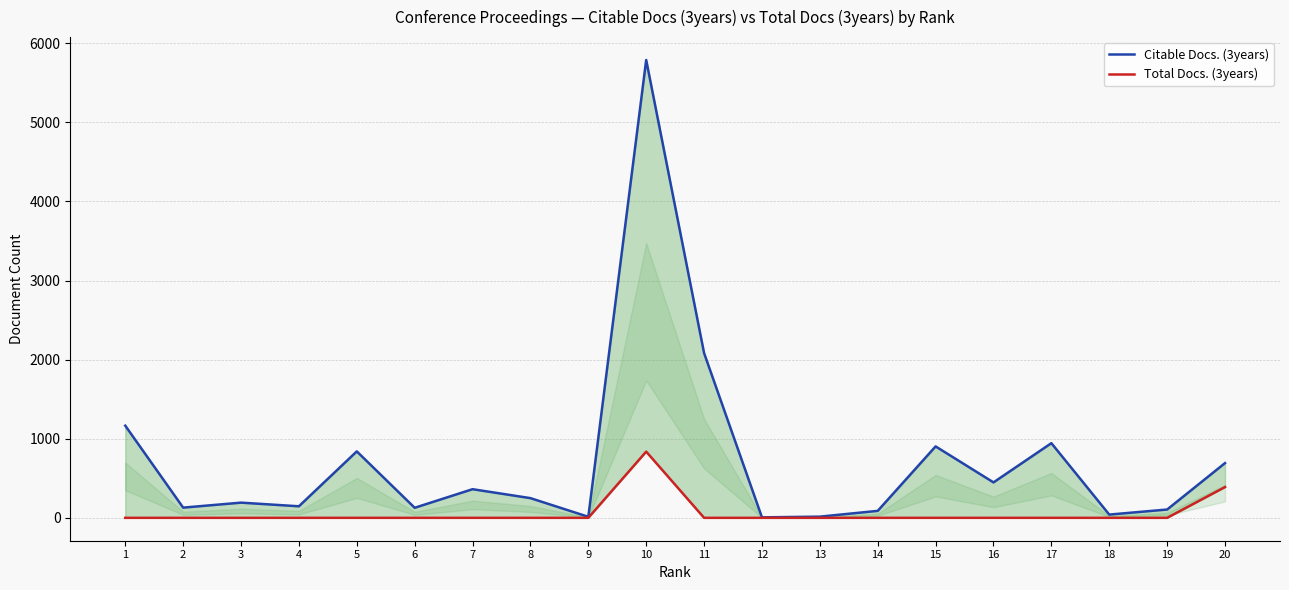

What is the spread (max minus min) of values at 17?

944